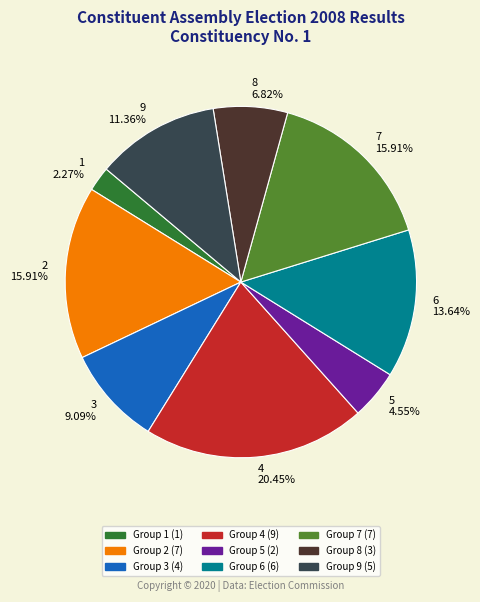

Which slice is the smallest?

1